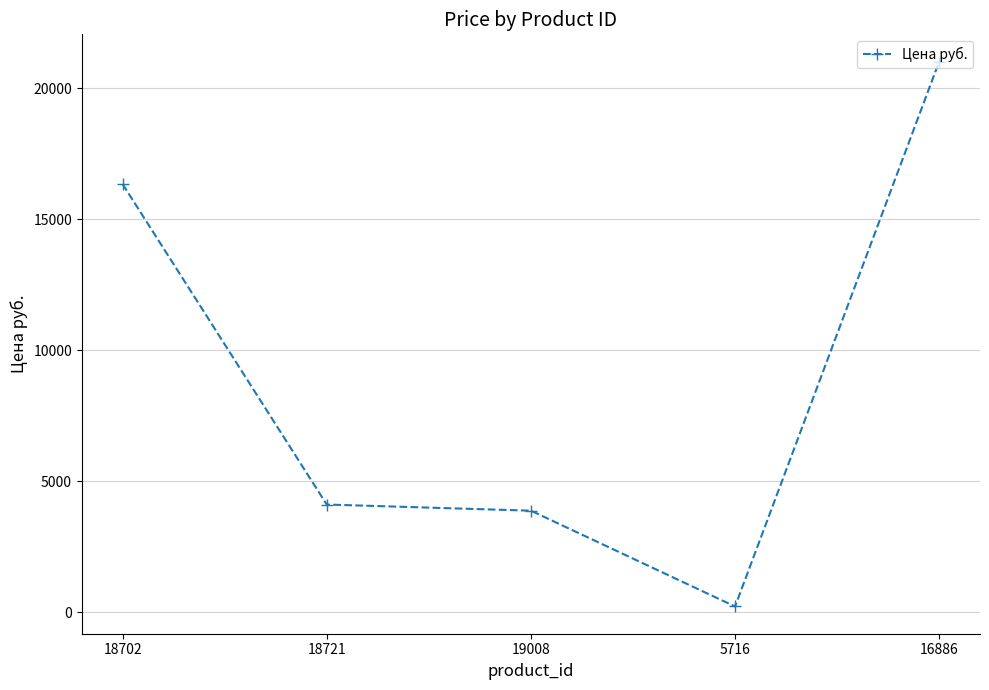

At which label is the value closest to 10617?

18702